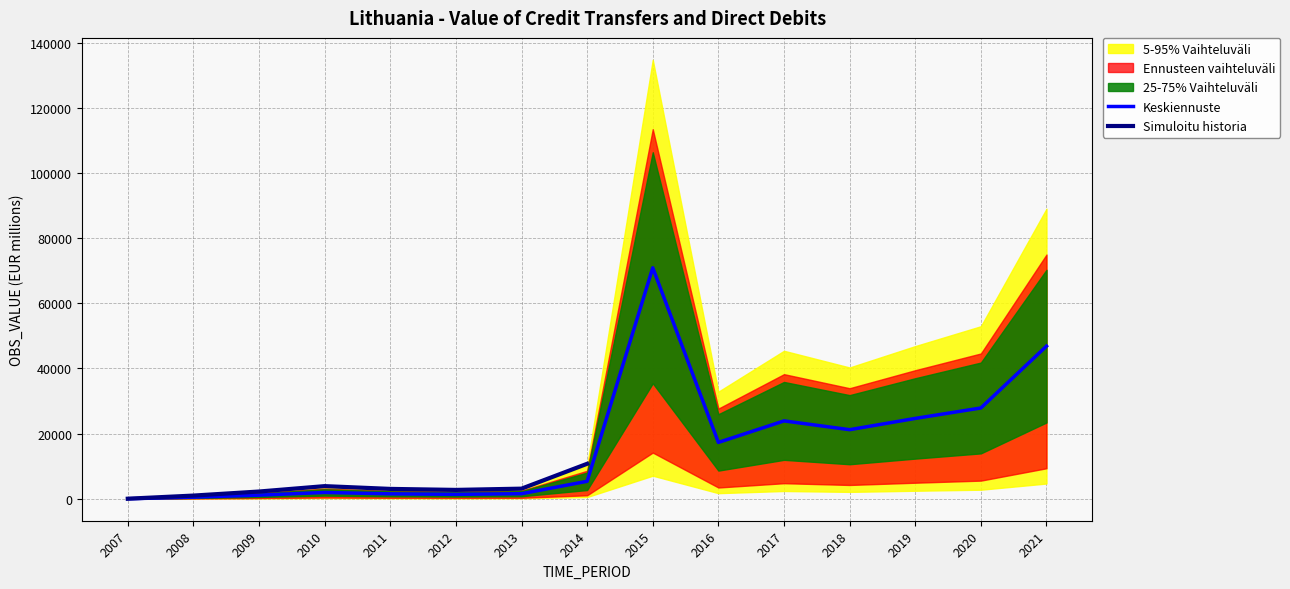

What is the approximate value at 2018?

21204.9